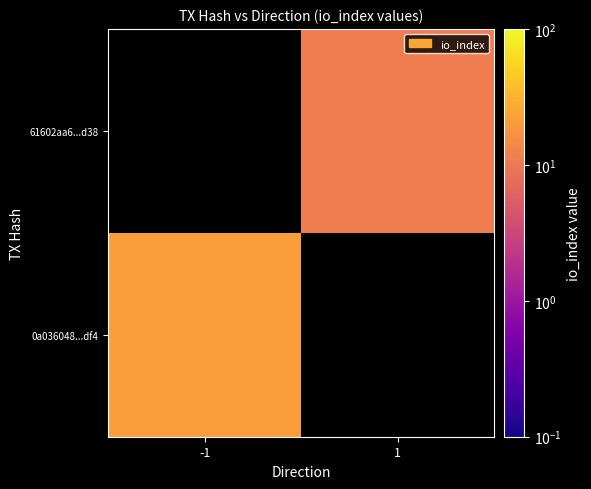

At how many categories does at least one series exceed 20?

1